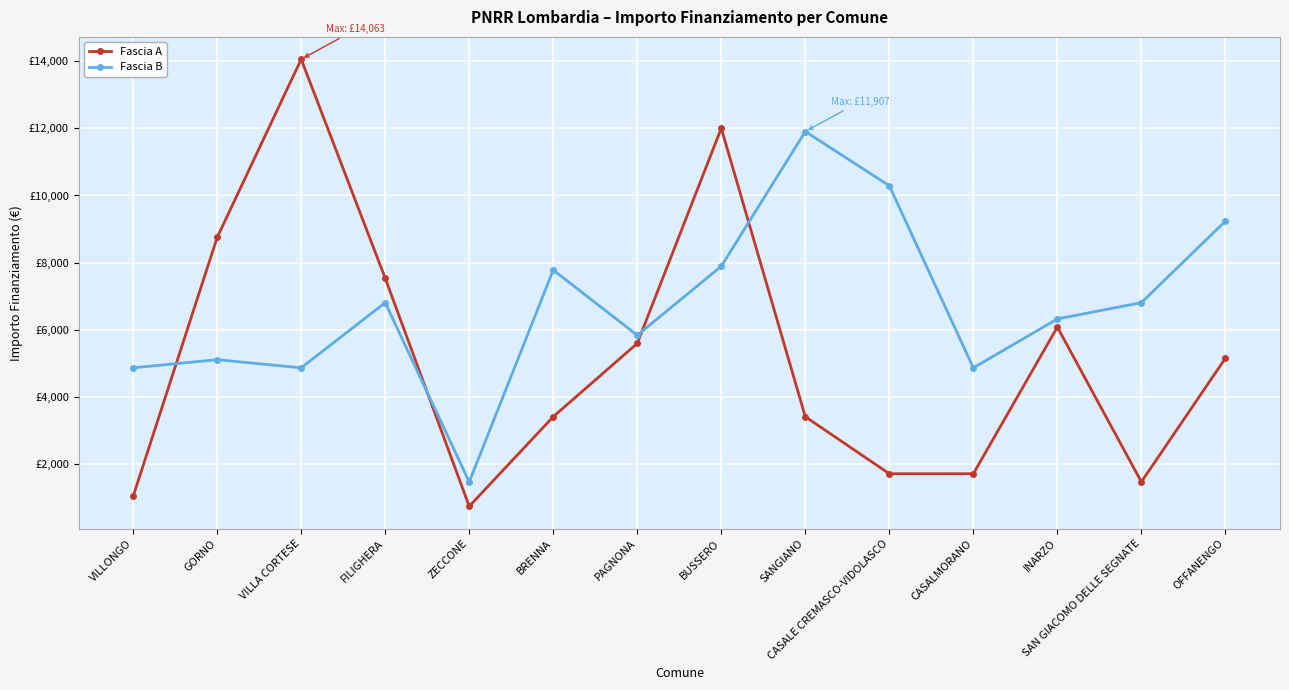

Rank the categories by Fascia A value from highest to lowest.

VILLA CORTESE, BUSSERO, GORNO, FILIGHERA, INARZO, PAGNONA, OFFANENGO, BRENNA, SANGIANO, CASALE CREMASCO-VIDOLASCO, CASALMORANO, SAN GIACOMO DELLE SEGNATE, VILLONGO, ZECCONE